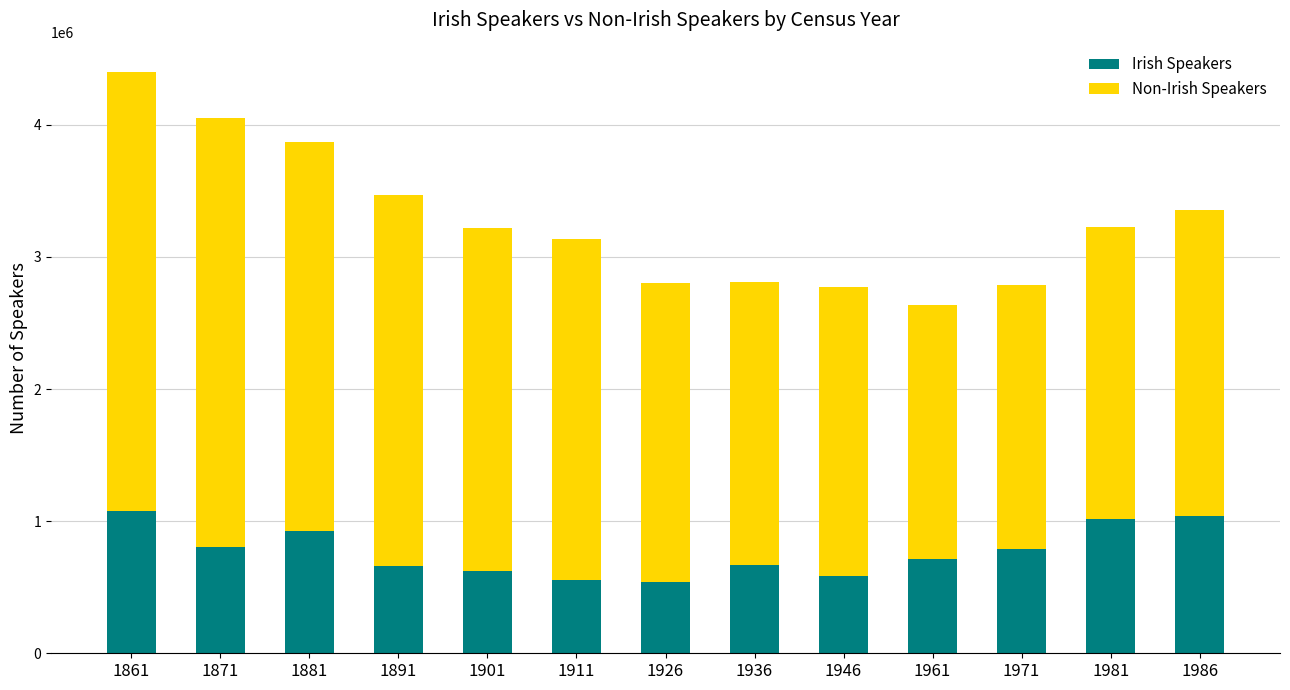

The value of Irish Speakers at 1911 is 553717. True or false?

True